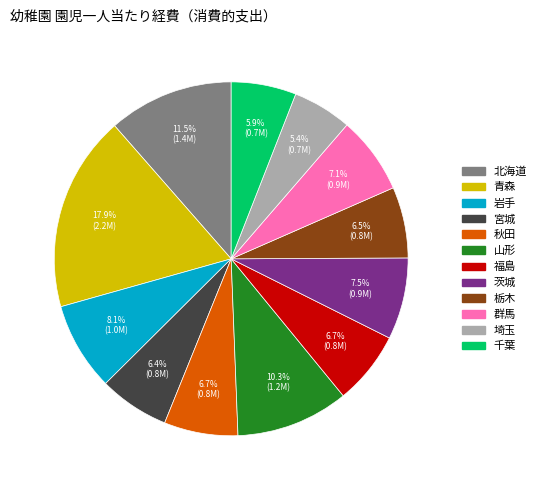

How many segments does this pie chart have?

12